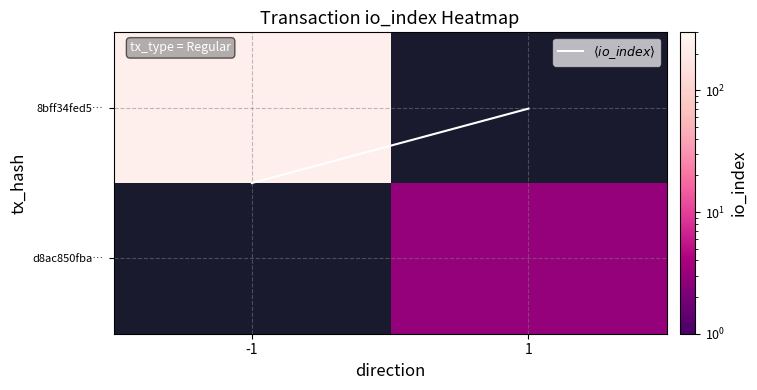

At which label is 8bff34fed5… closest to 240?

-1